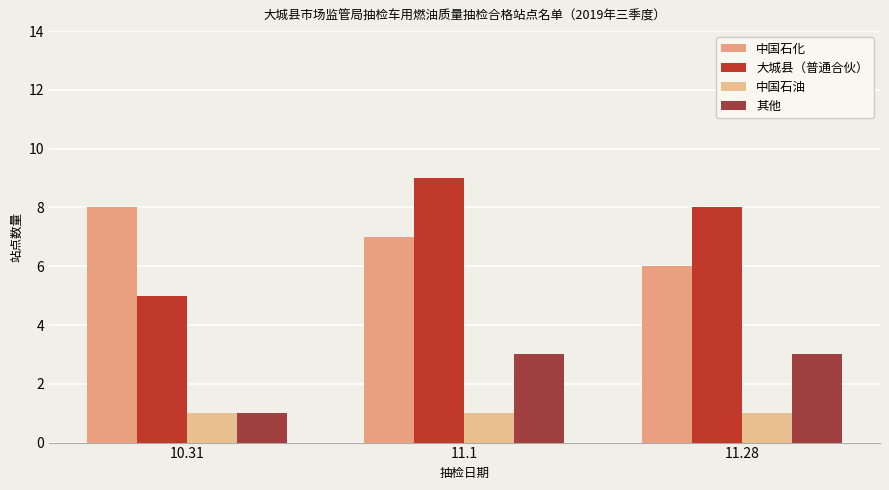

Reading right to left, extract all data points from this chart.

中国石化: 6	7	8
大城县（普通合伙）: 8	9	5
中国石油: 1	1	1
其他: 3	3	1